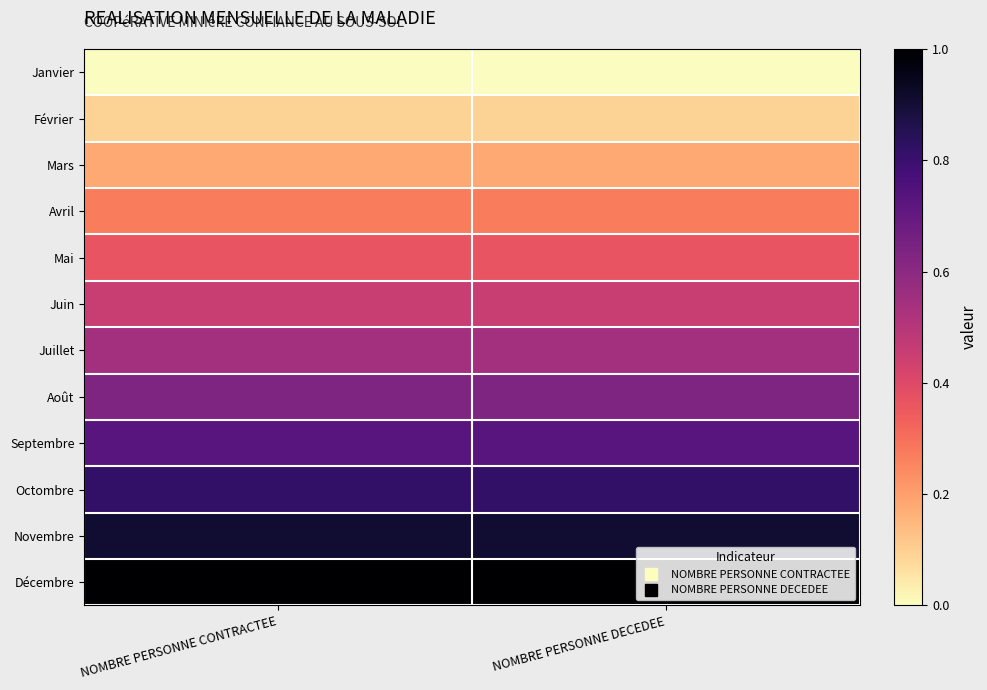

Count the number of categories in the chart.

2